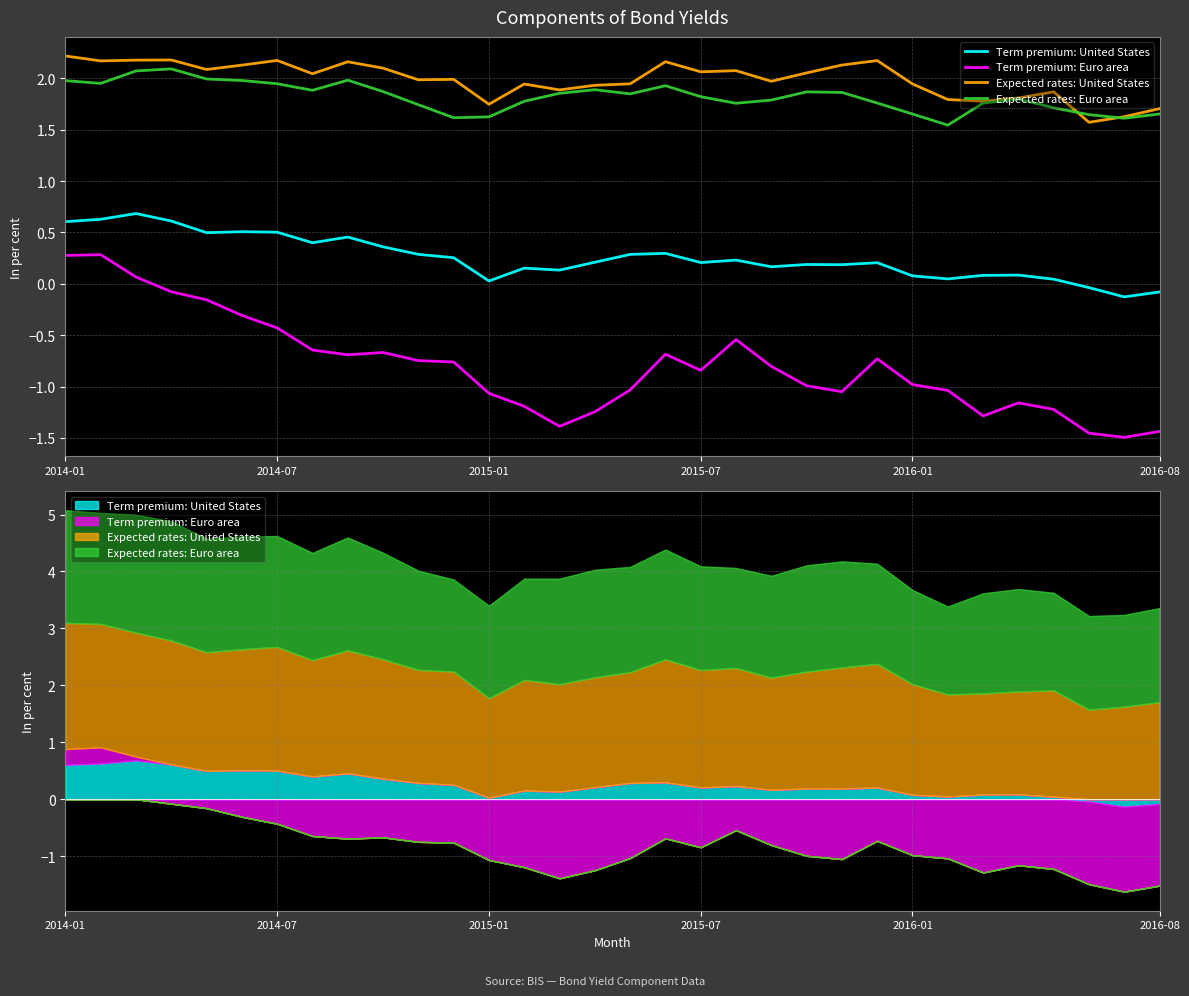

True or false: Expected rates: Euro area has a value of 1.7 at 2016-01.

True